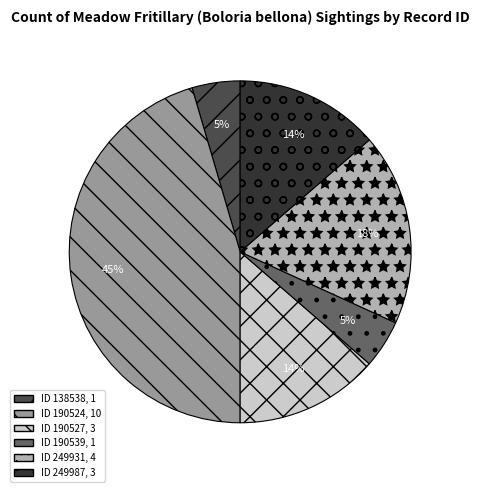

How many segments does this pie chart have?

6